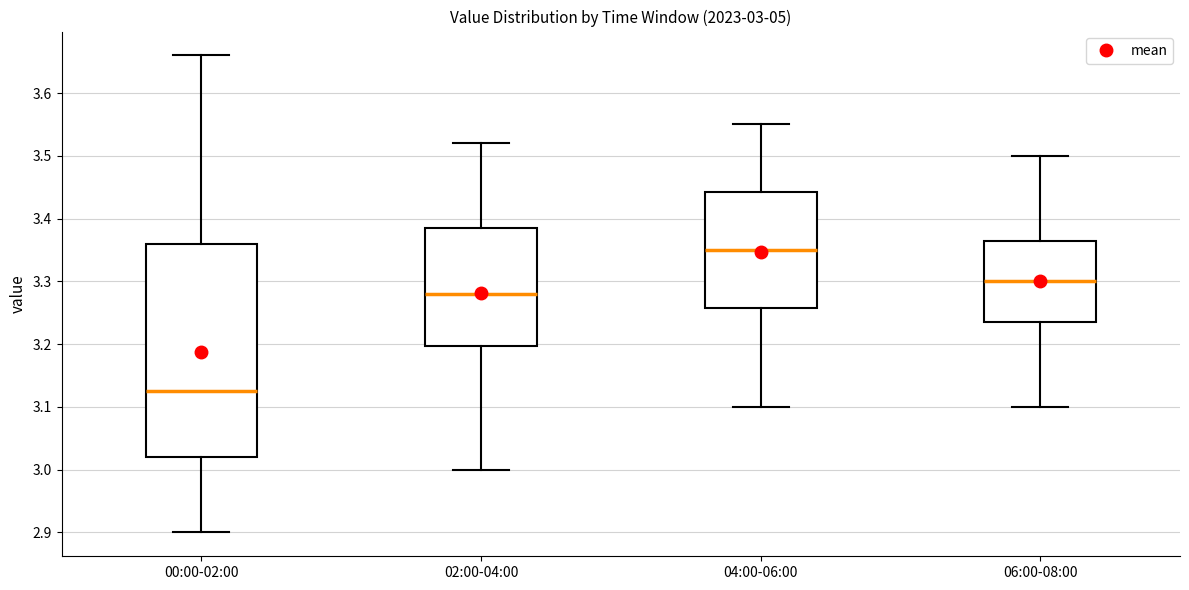

Which box's median line is the lowest?

00:00-02:00